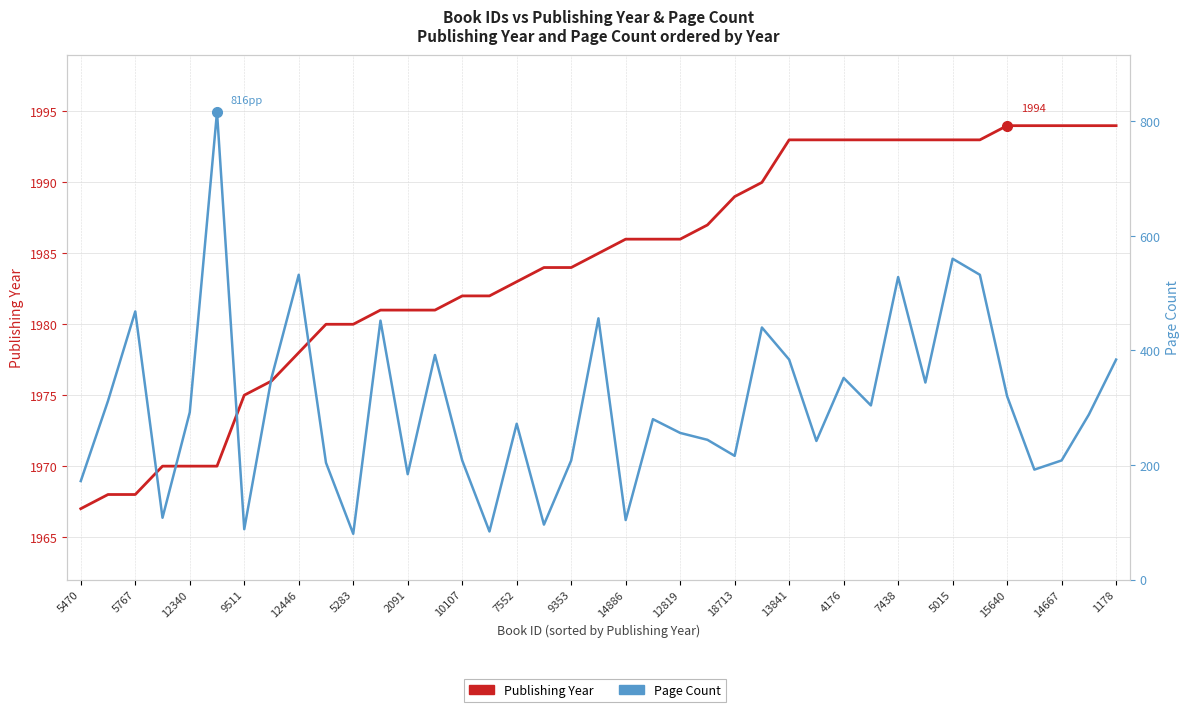

Rank the series at 14886 from highest to lowest value.

Publishing Year, Page Count